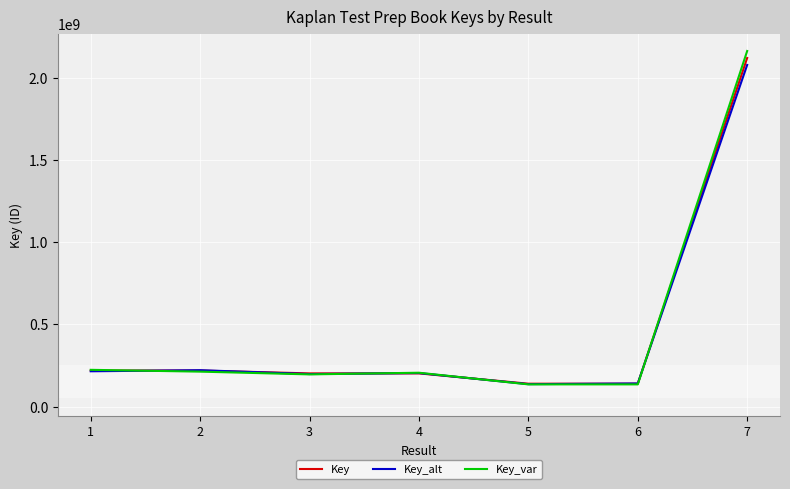

At which category is the sum across all series the highest?

7